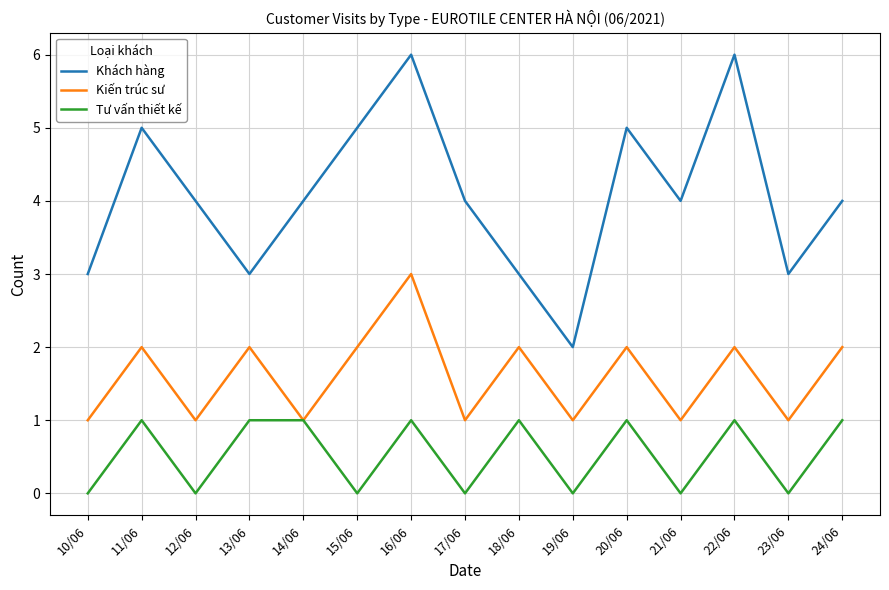

What is the spread (max minus min) of values at 21/06?

4